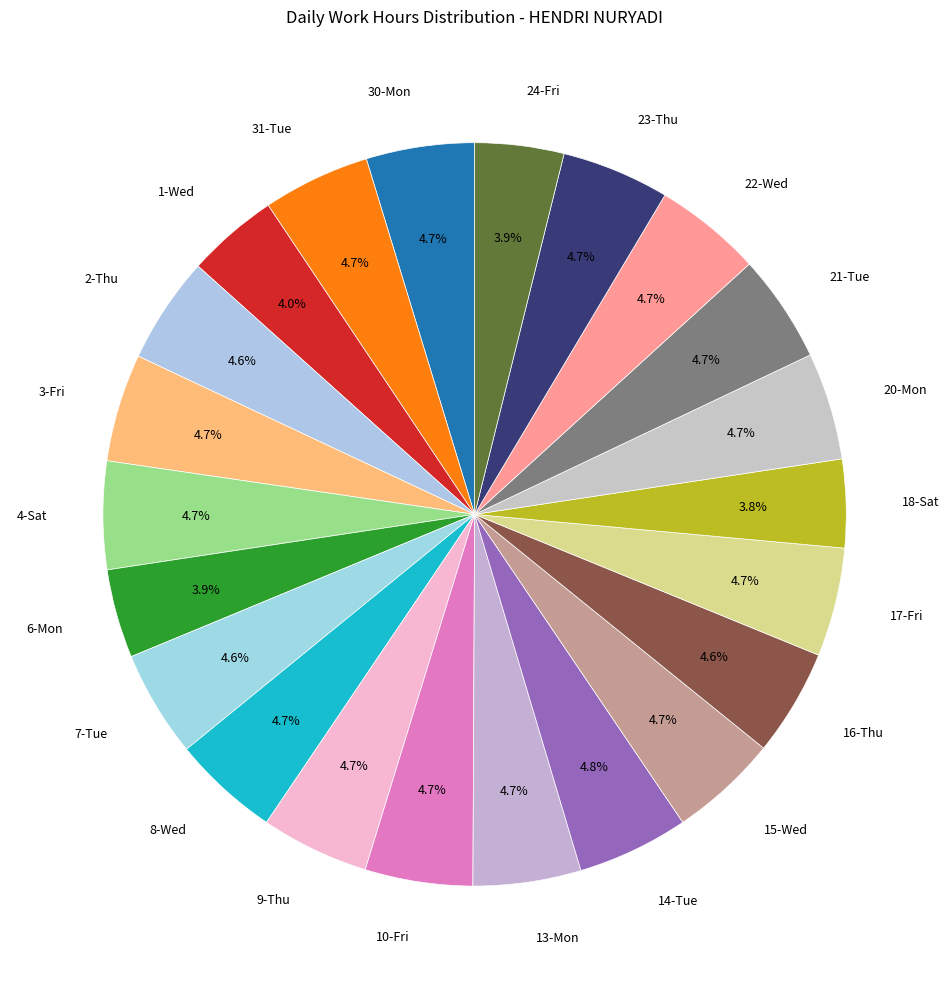

Between 1-Wed and 4-Sat, which is larger?

4-Sat